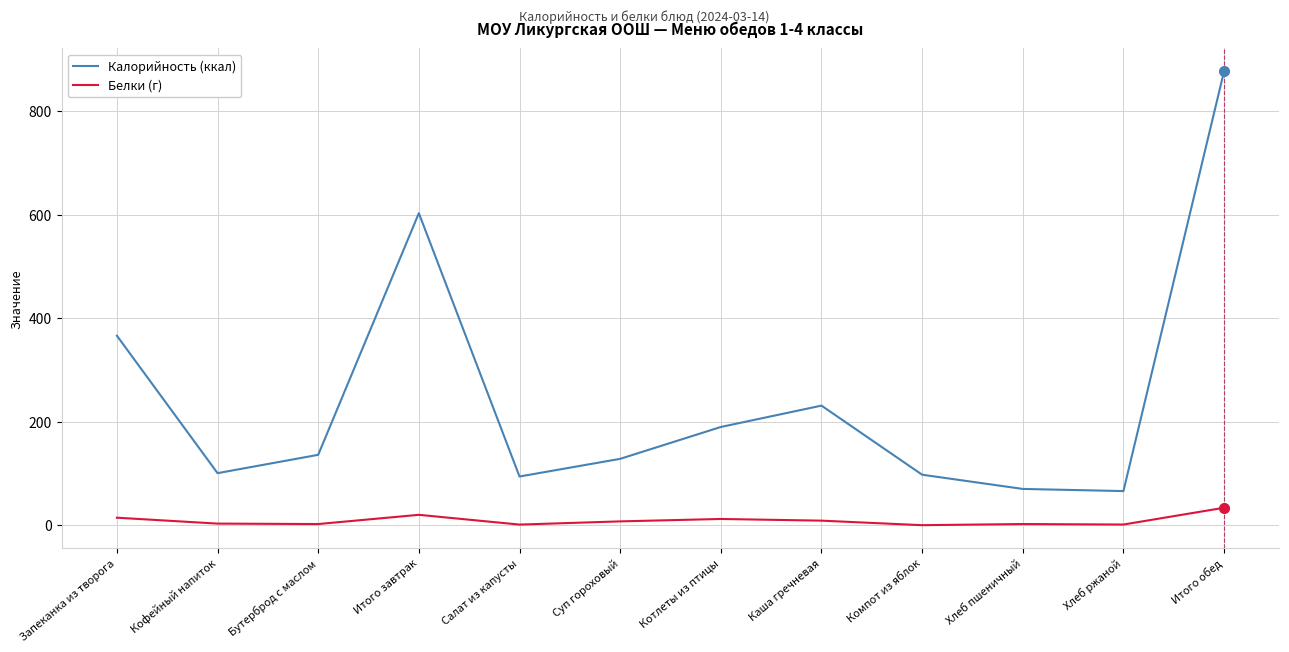

How many lines are shown in the chart?

2